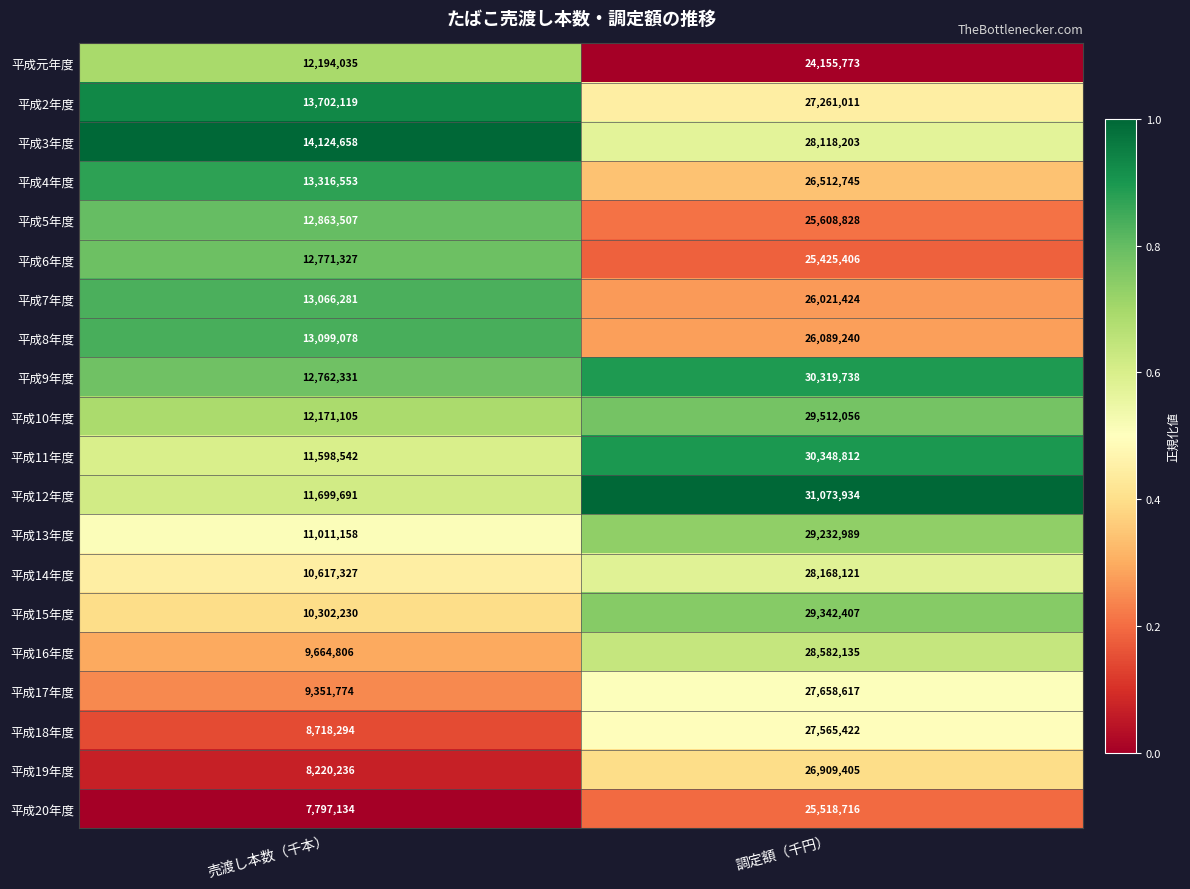

Where is 平成元年度 nearest to the value 18174904?

売渡し本数（千本）